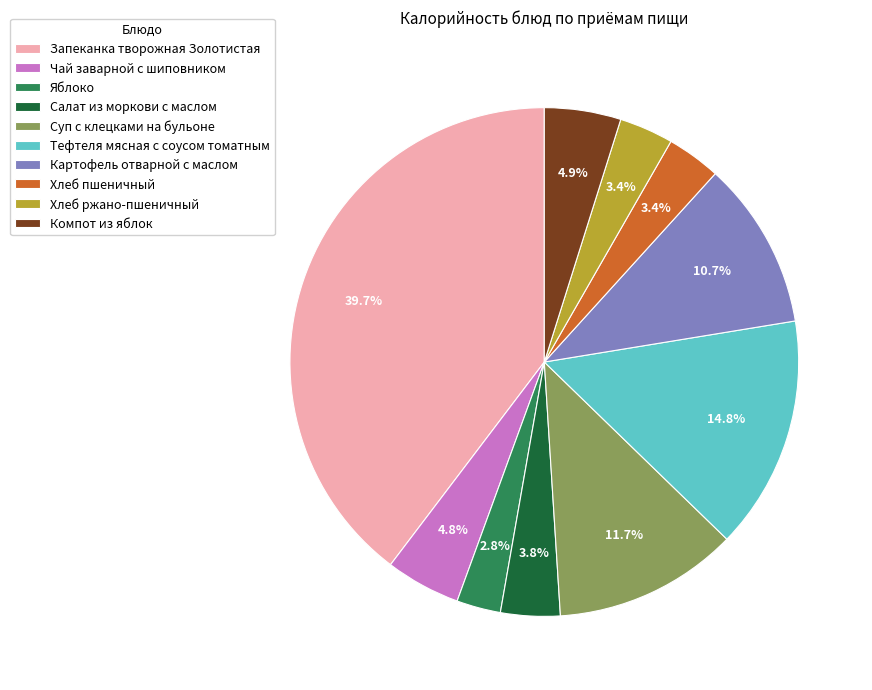

Does any single category account for the majority?

No